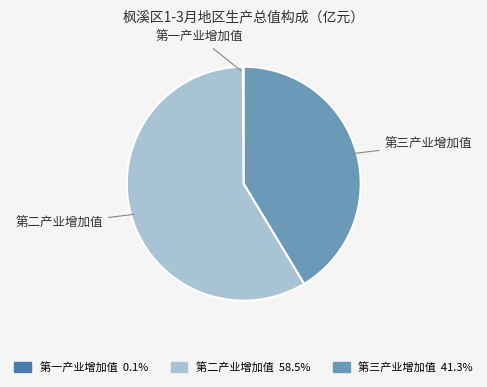

Which has a higher value, 第二产业增加值 or 第三产业增加值?

第二产业增加值